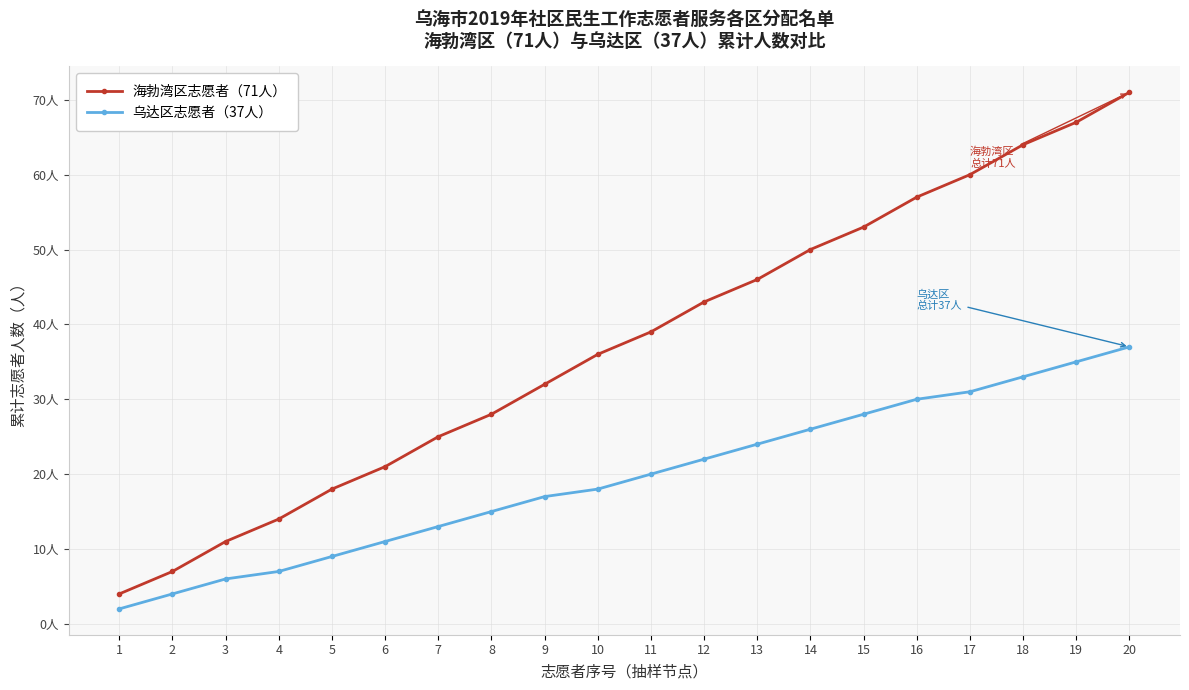

What are all the series names shown in the legend?

海勃湾区志愿者（71人）, 乌达区志愿者（37人）